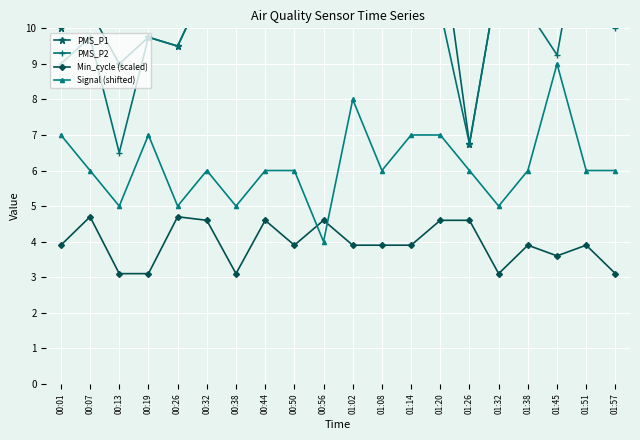

Which category has the highest value across all series?

01:02